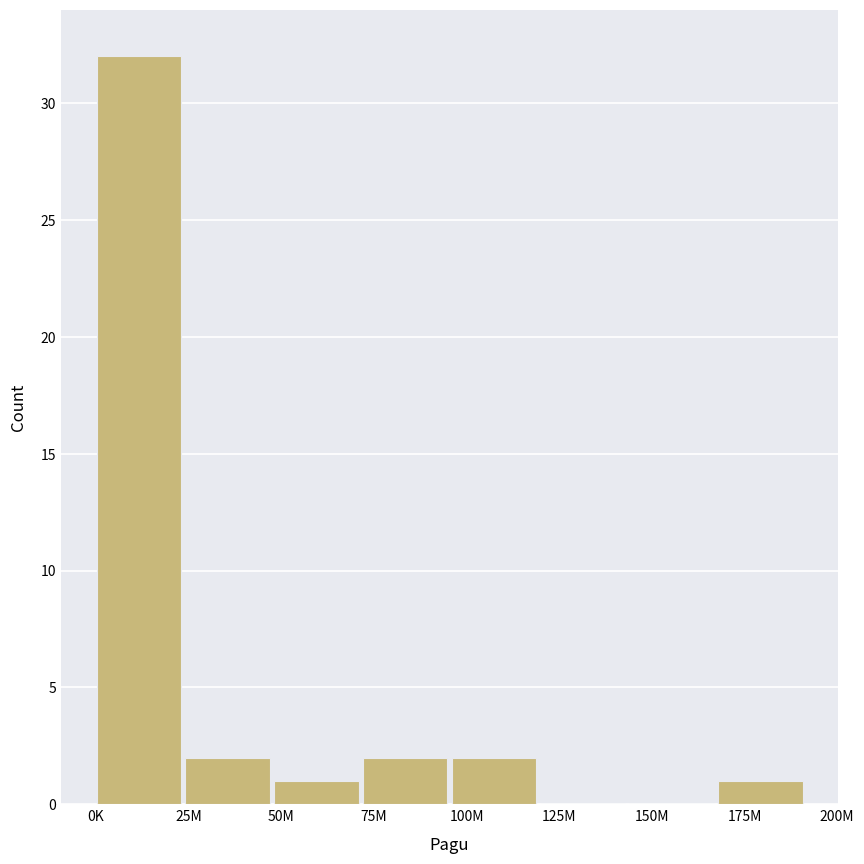

Reading left to right, list all the values displayed in this chart.

0K=32	25M=2	50M=1	75M=2	100M=2	125M=0	150M=0	175M=1